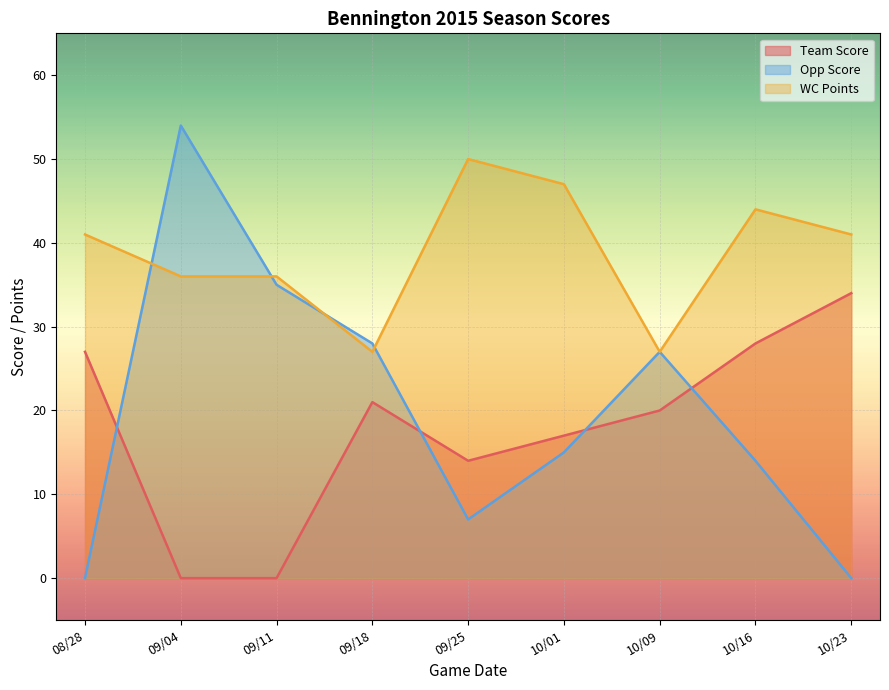

How many values in the WC Points series exceed 41?

3